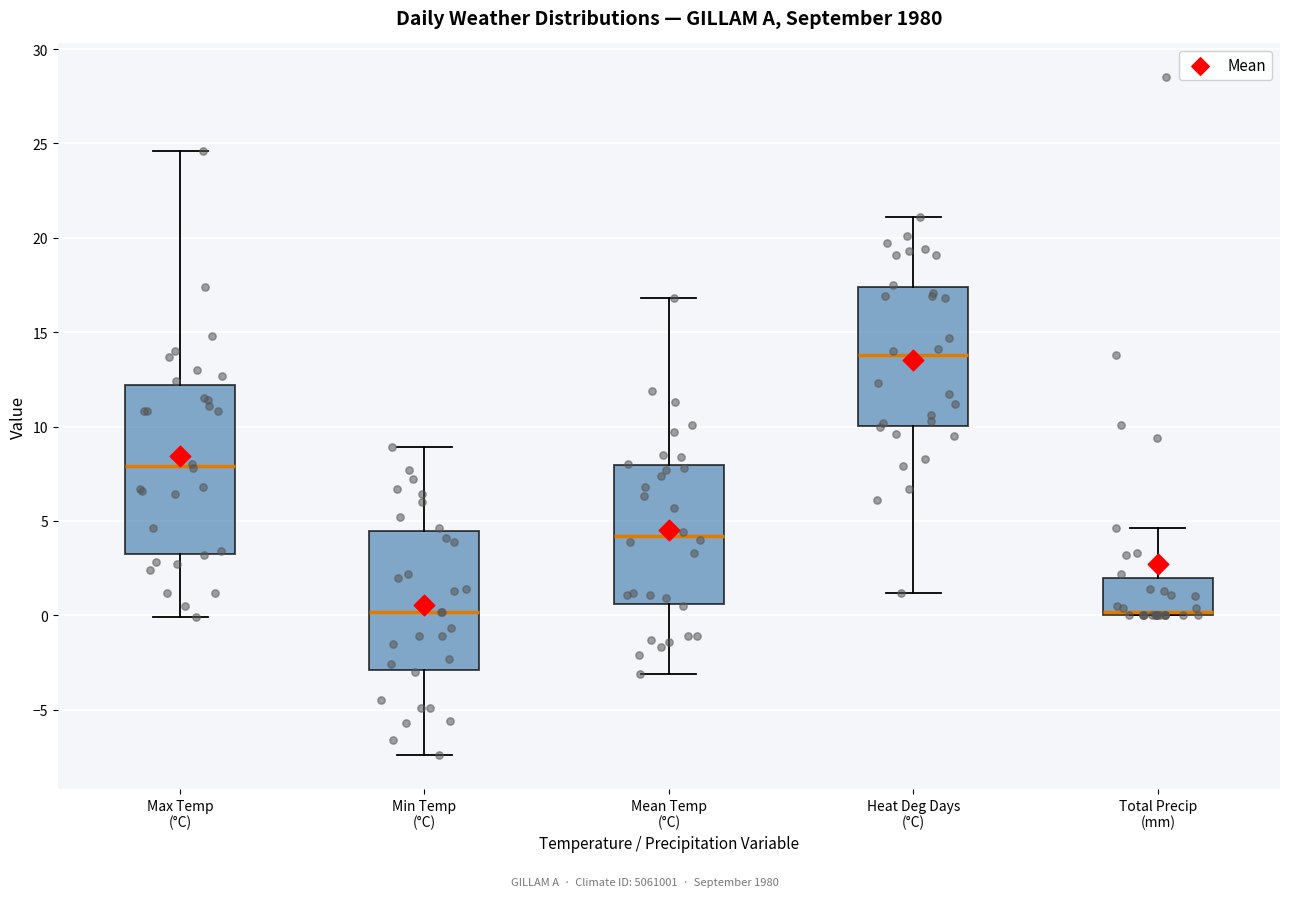

Comparing the boxes themselves (not the whiskers), which one is the tallest?

Max Temp (°C)